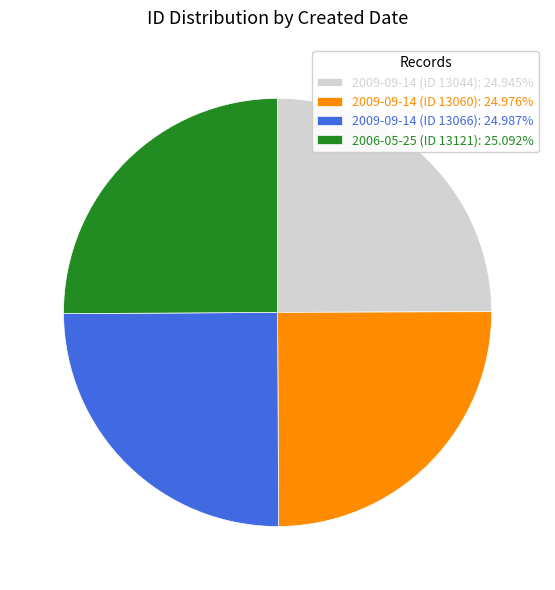

Approximately how many times larger is the value at 2009-09-14 (ID 13060): 24.976% compared to 2006-05-25 (ID 13121): 25.092%?

1.0